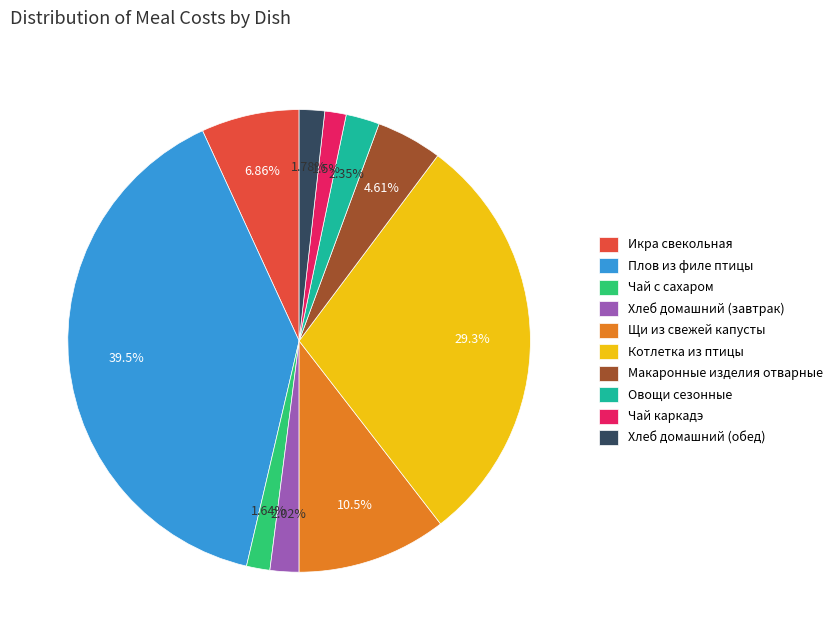

Which slice is the largest?

Плов из филе птицы